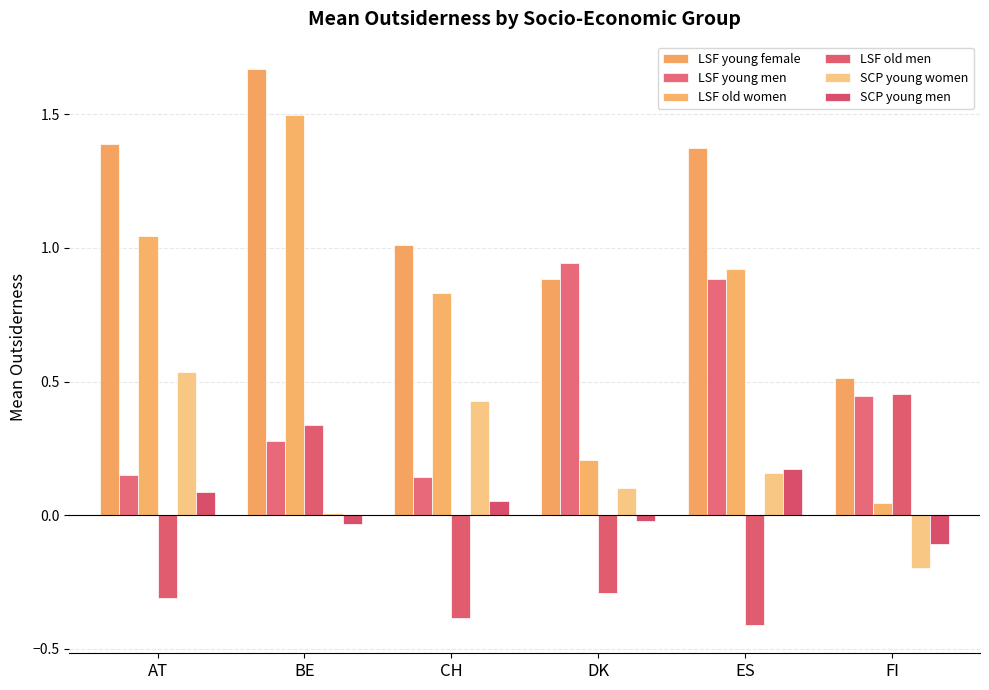

How many data points in LSF old men are less than 0?

4